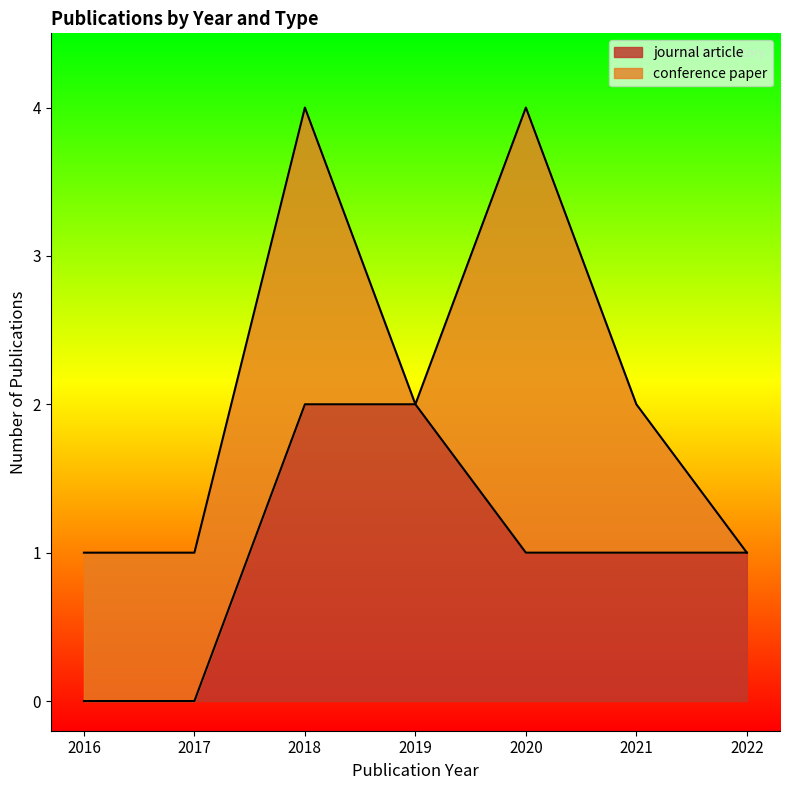

Is it true that journal article equals 1 at 2021?

True